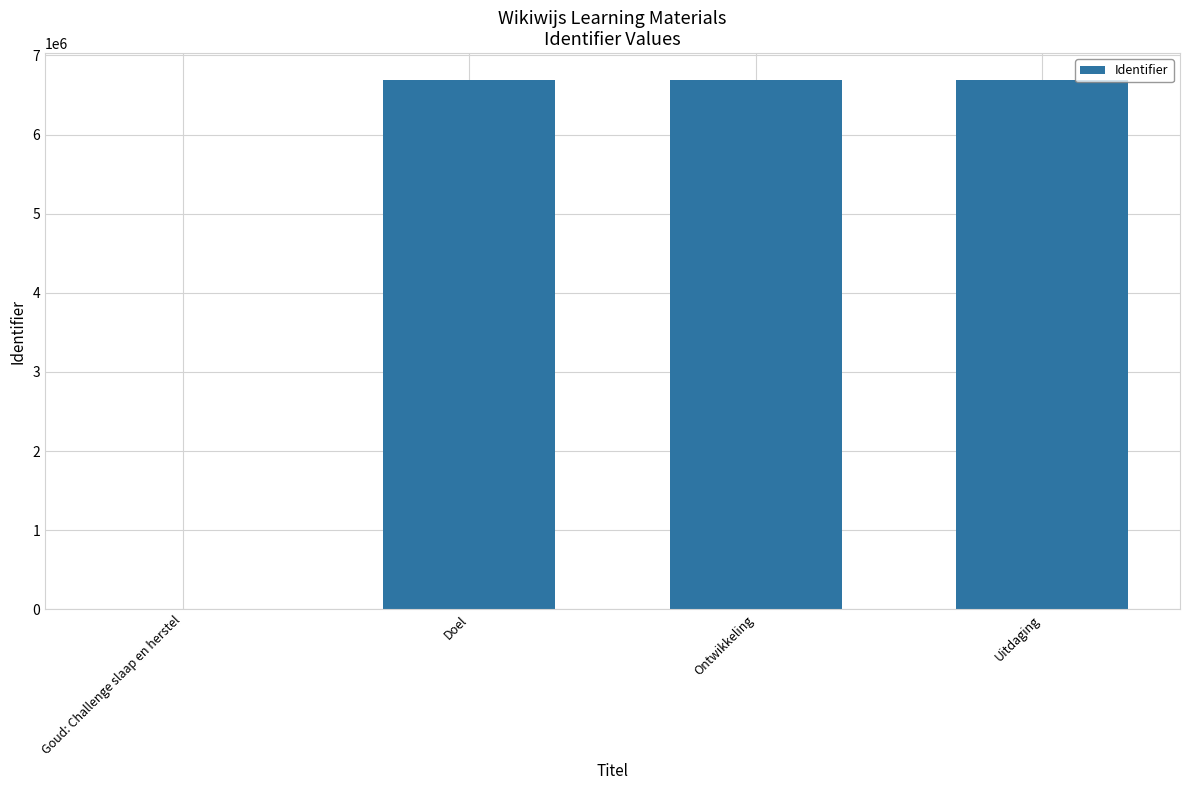

How many distinct data groups are displayed?

1